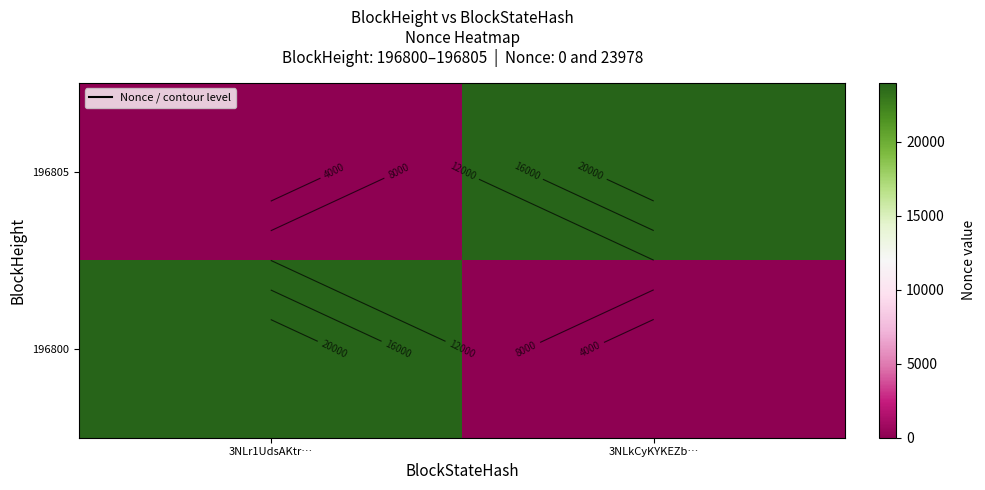

What is the total value across all series at 3NLr1UdsAKtr…?

23978